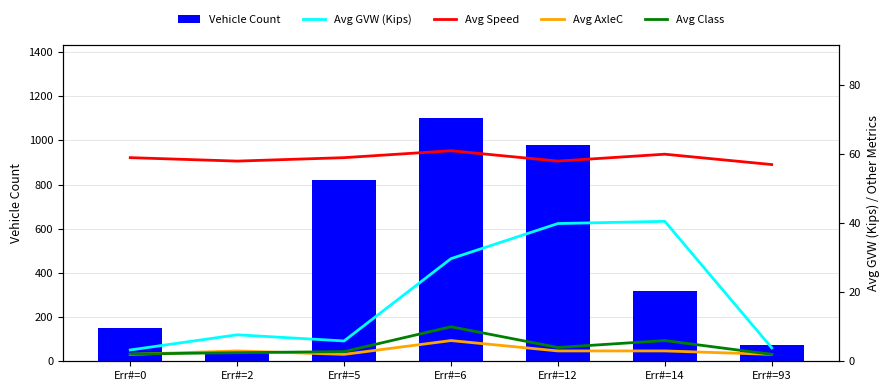

Which series has the largest total across all categories?

Vehicle Count